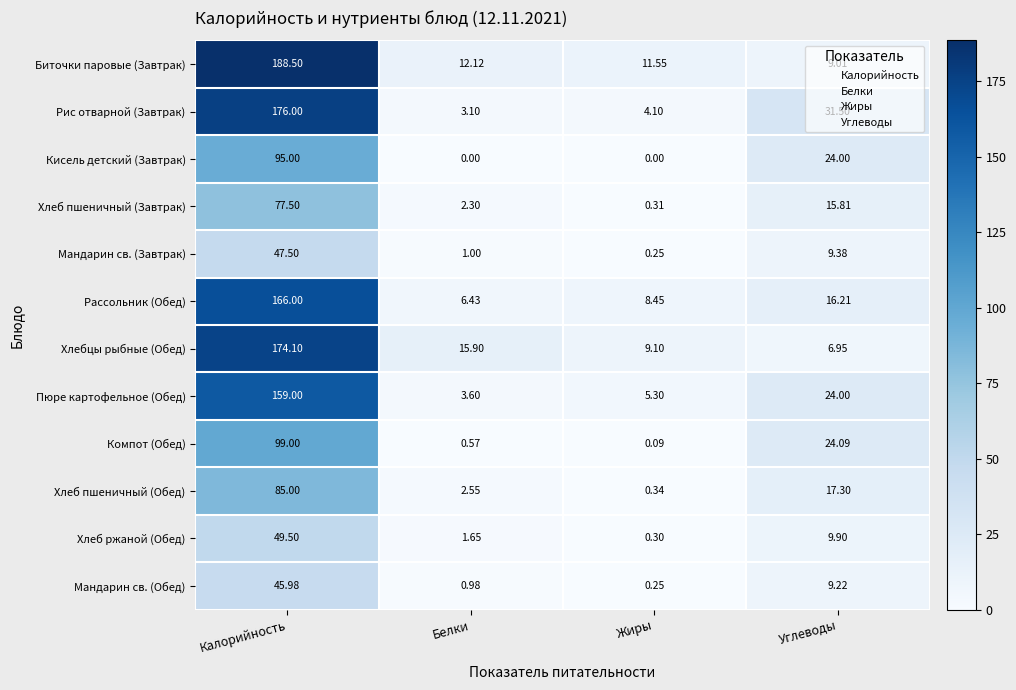

Between Белки and Углеводы, which series saw the biggest shift?

Рис отварной (Завтрак)